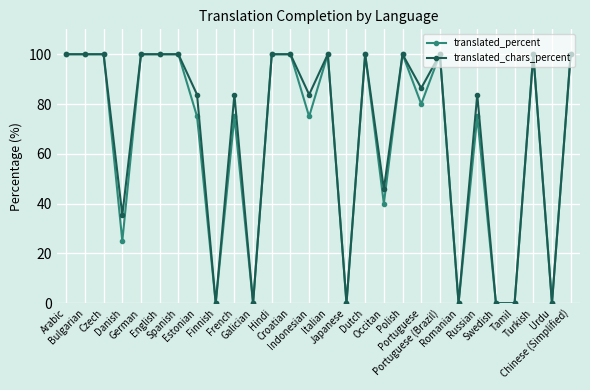

At how many categories does at least one series exceed 68?

19